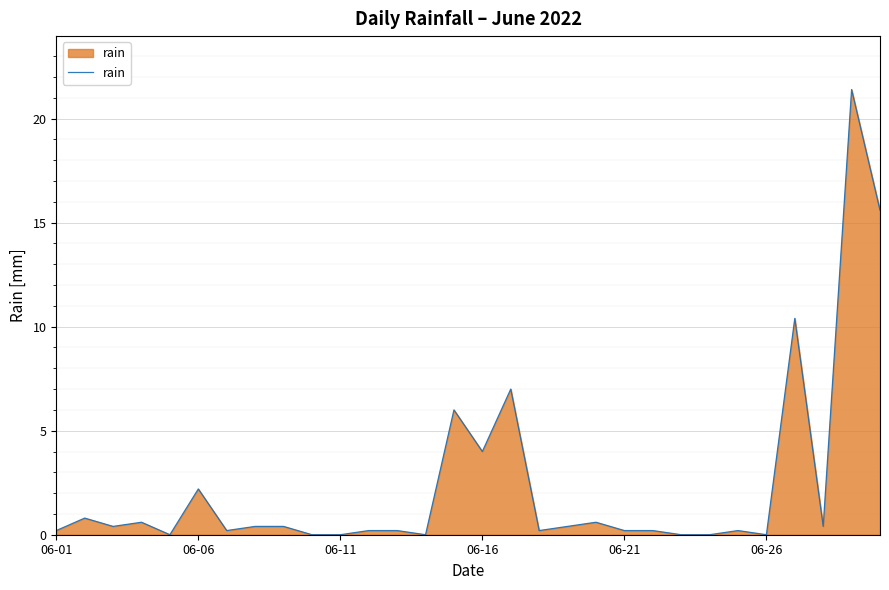

How many lines are shown in the chart?

1